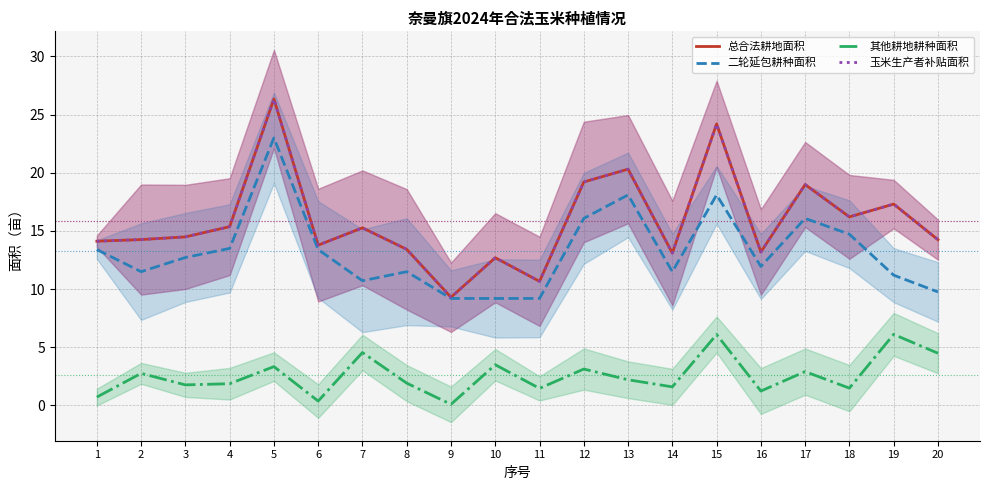

Where does the 玉米生产者补贴面积 series first go above 14?

1